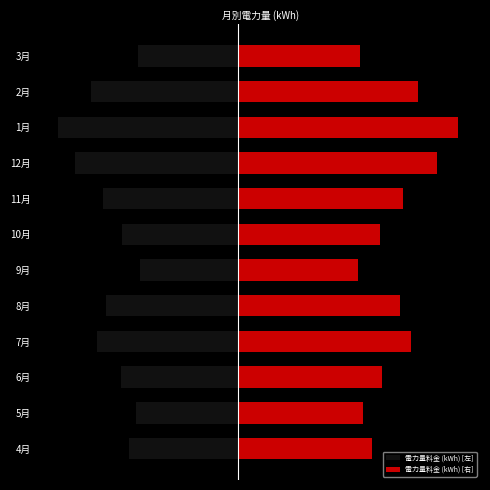

What is the spread (max minus min) of values at 4月?

152978.0